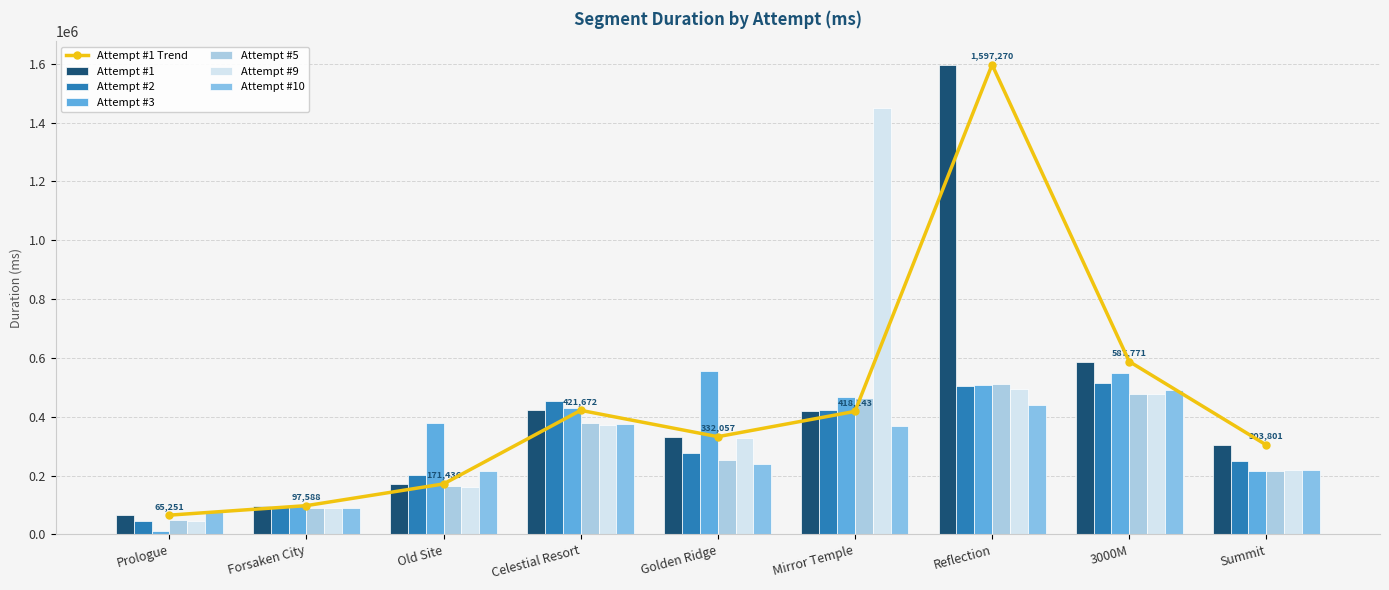

What is the minimum value for Attempt #1?

65251